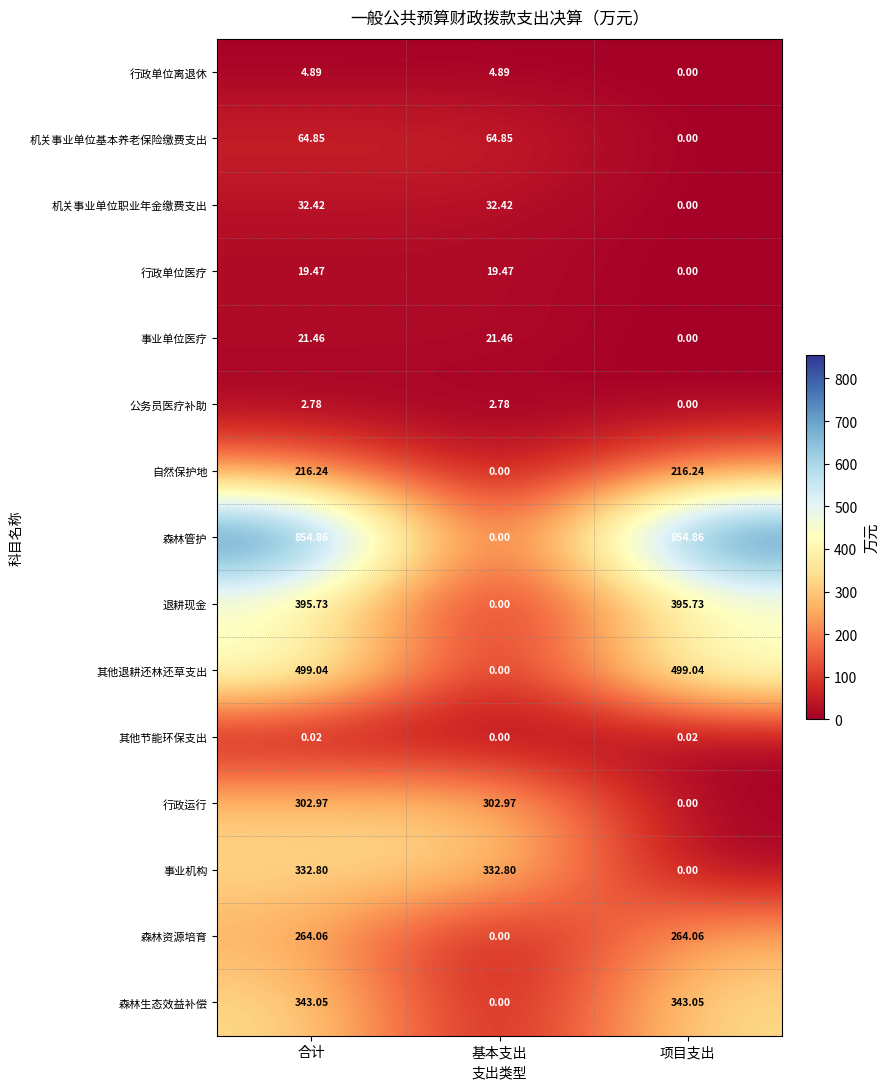

Which series changed the most between 合计 and 项目支出?

事业机构